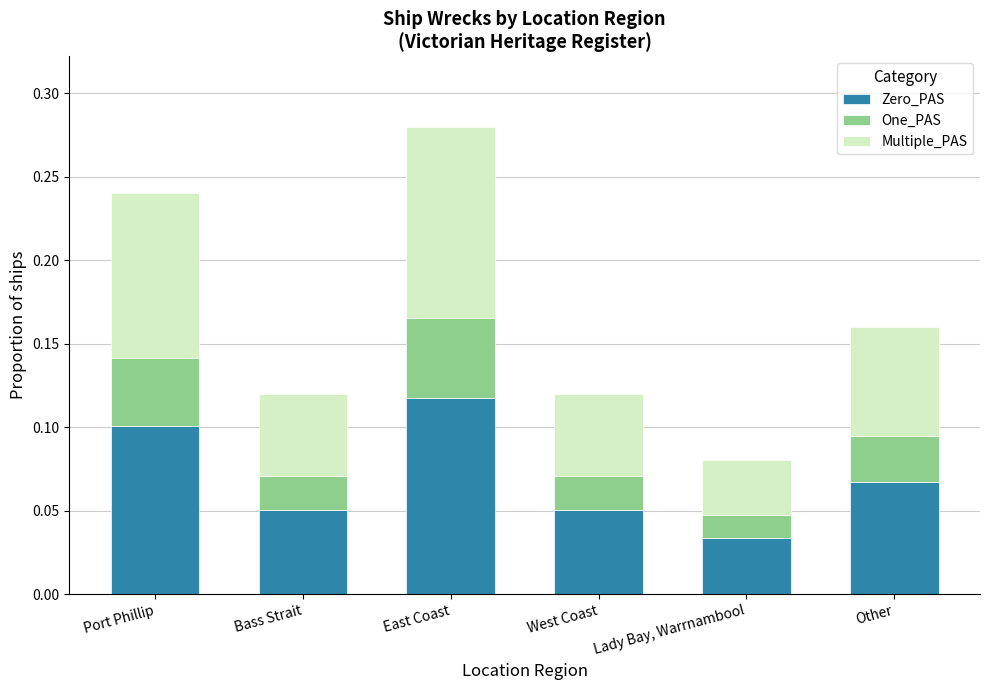

At which label is Zero_PAS closest to 0?

Lady Bay, Warrnambool